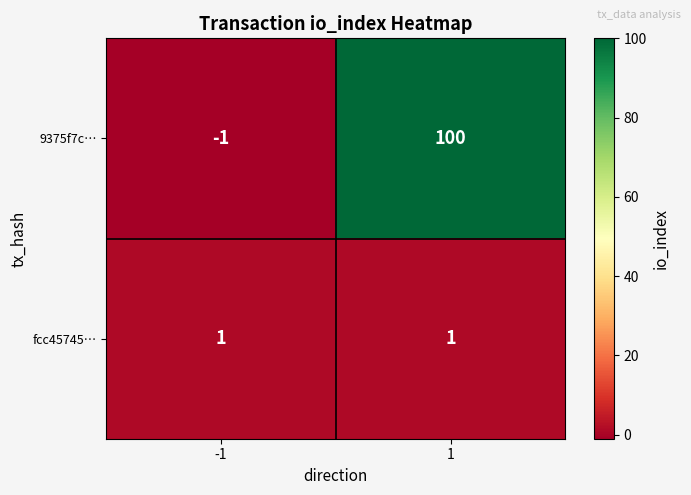

The value of fcc45745… at -1 is 1. True or false?

True